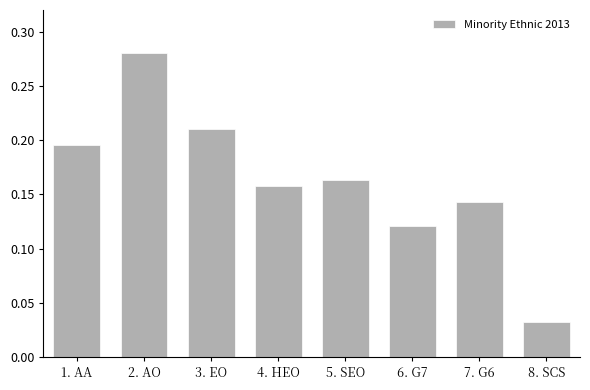

The chart shows a value of 0.1 at 1. AA. True or false?

False